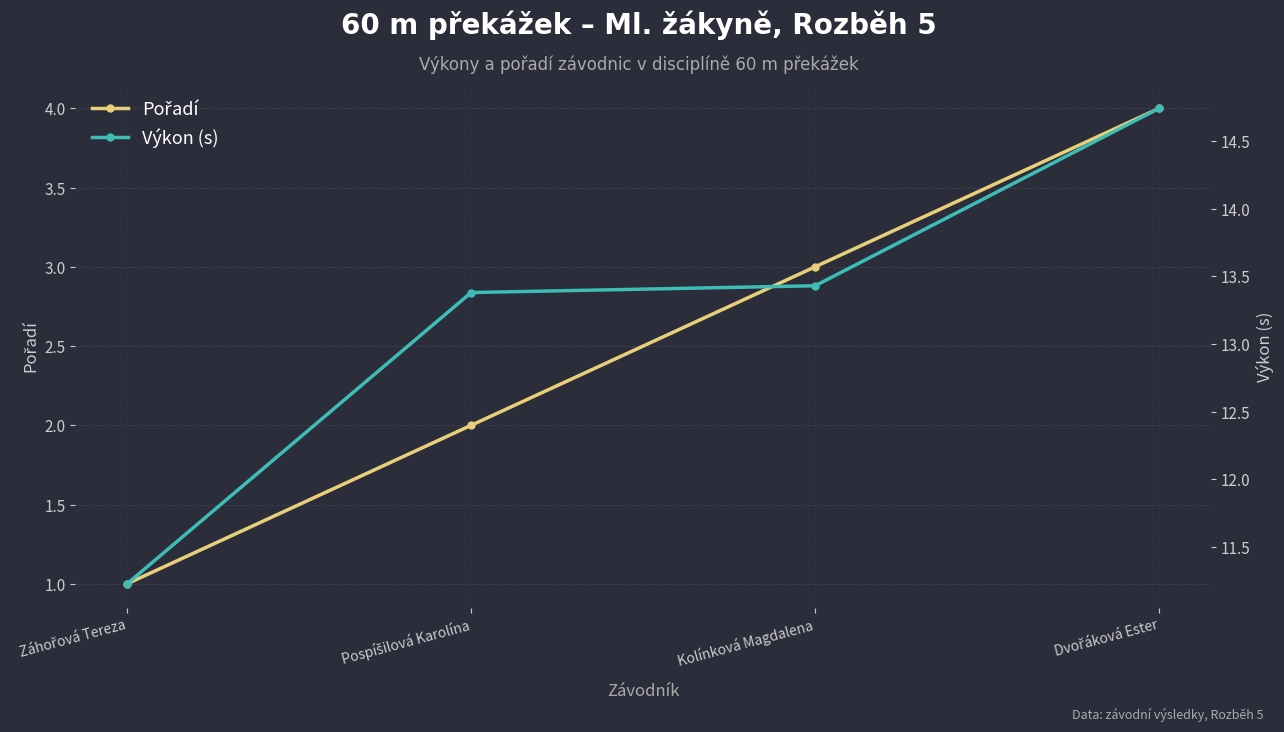

At Kolínková Magdalena, list the series in order from largest to smallest.

Výkon (s), Pořadí